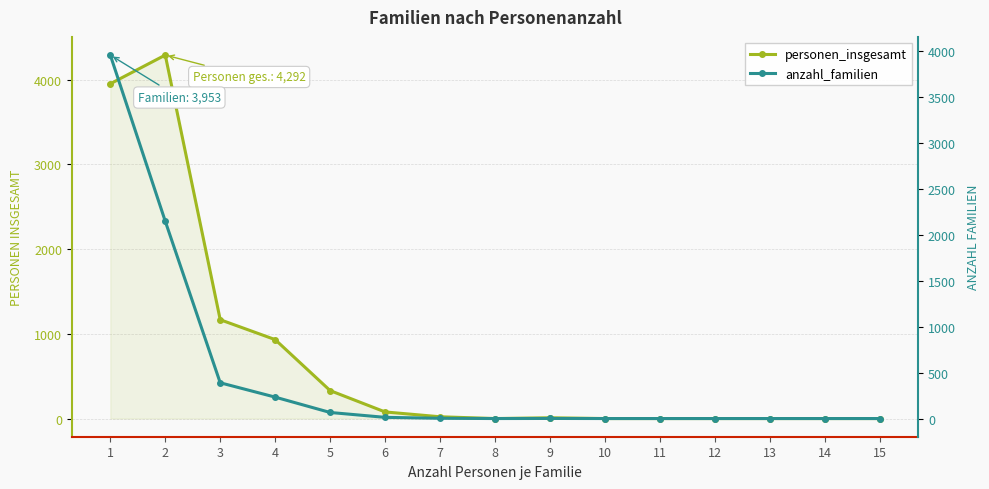

True or false: personen_insgesamt and anzahl_familien intersect in this chart.

False